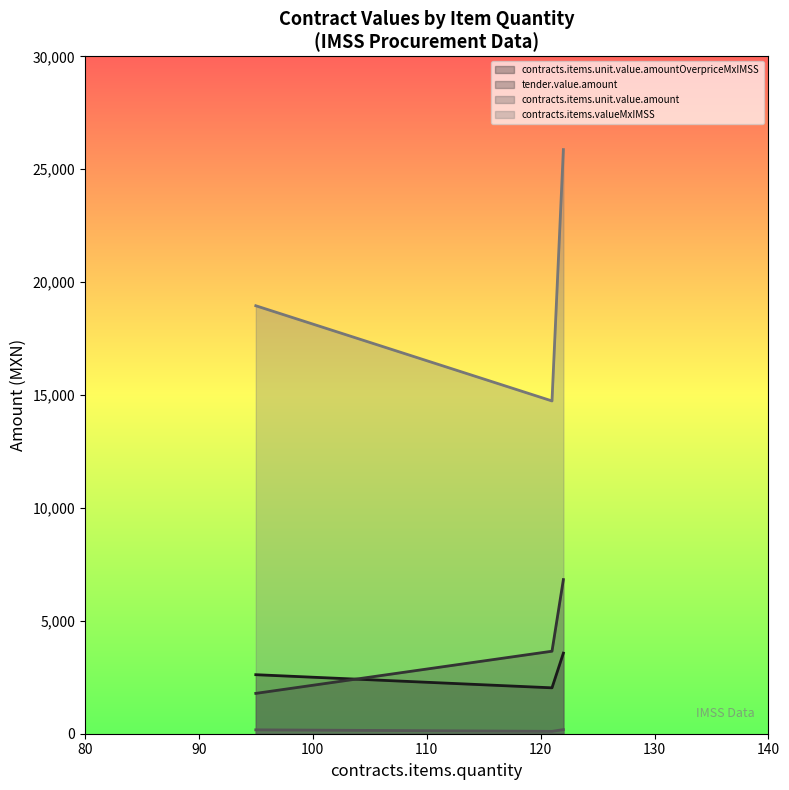

Which series has the largest total across all categories?

contracts.items.valueMxIMSS